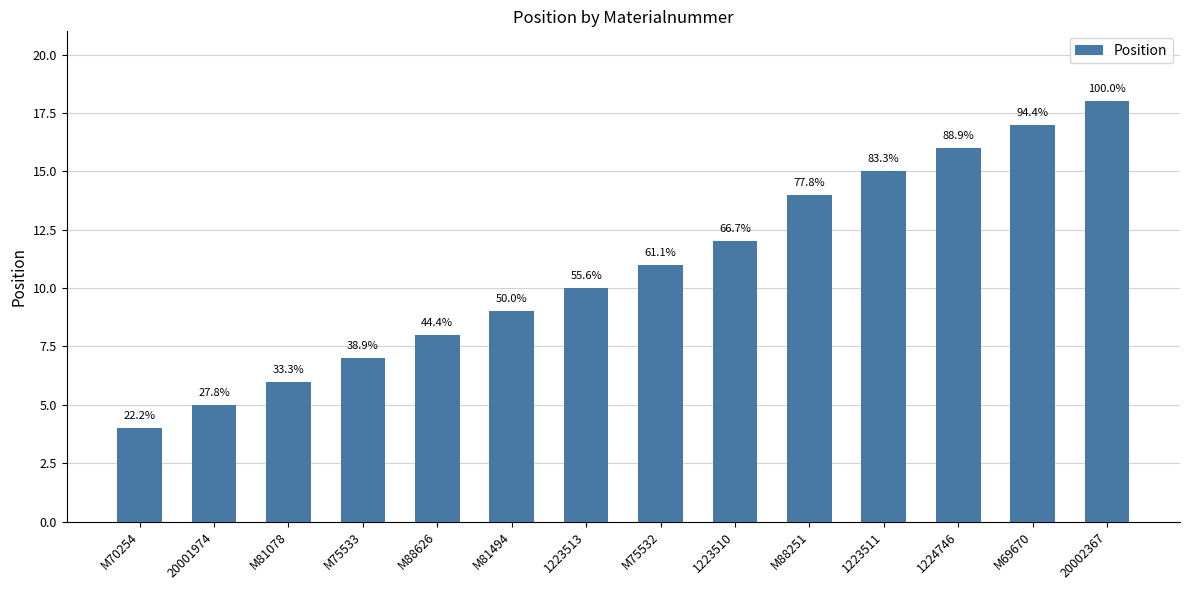

The chart shows a value of 15 at 1223511. True or false?

True